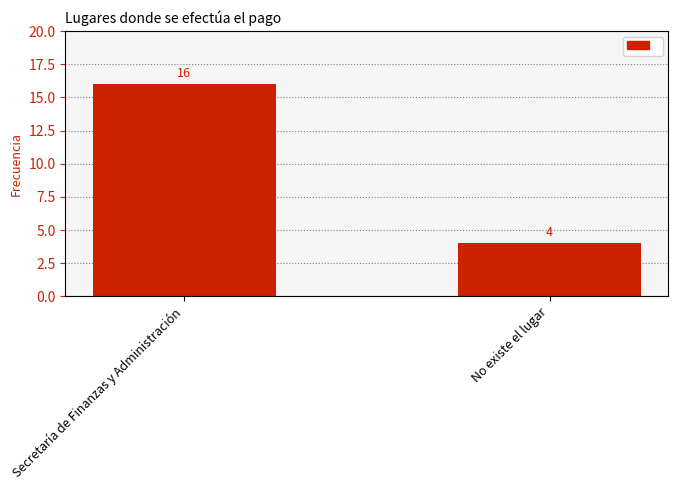

Read the value at No existe el lugar.

4